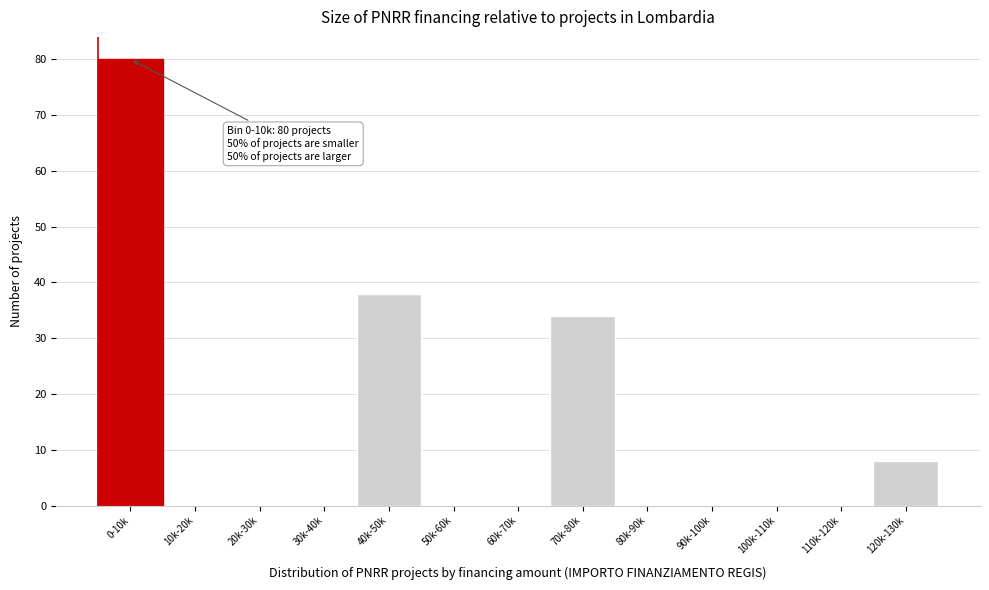

Reading left to right, extract all data points from this chart.

0-10k=80	10k-20k=0	20k-30k=0	30k-40k=0	40k-50k=38	50k-60k=0	60k-70k=0	70k-80k=34	80k-90k=0	90k-100k=0	100k-110k=0	110k-120k=0	120k-130k=8